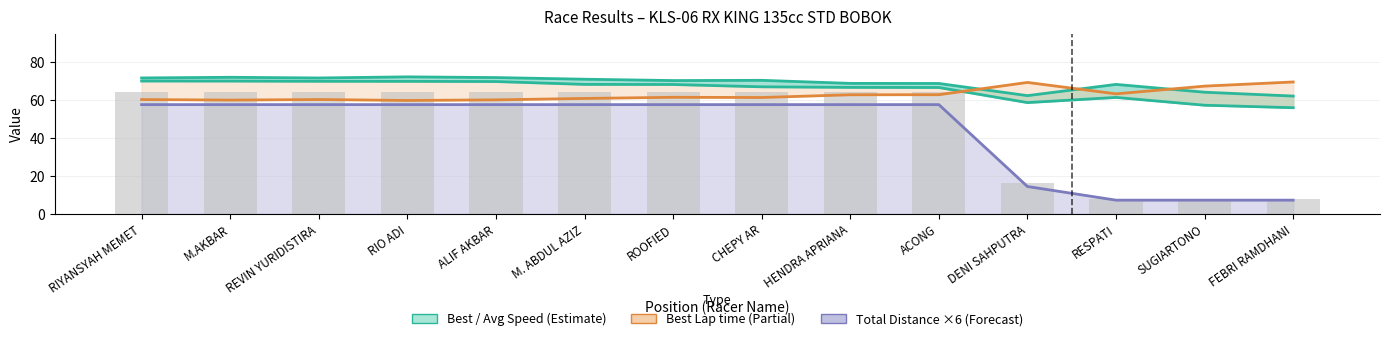

Reading left to right, what are all the values shown in this chart?

Best Speed: RIYANSYAH MEMET=71.7	M.AKBAR=72.0	REVIN YURIDISTIRA=71.7	RIO ADI=72.2	ALIF AKBAR=71.9	M. ABDUL AZIZ=71.0	ROOFIED=70.3	CHEPY AR=70.4	HENDRA APRIANA=68.8	ACONG=68.8	DENI SAHPUTRA=62.3	RESPATI=68.3	SUGIARTONO=64.1	FEBRI RAMDHANI=62.1
Average Speed: RIYANSYAH MEMET=70.0	M.AKBAR=70.0	REVIN YURIDISTIRA=69.9	RIO ADI=69.9	ALIF AKBAR=69.8	M. ABDUL AZIZ=68.3	ROOFIED=68.2	CHEPY AR=67.0	HENDRA APRIANA=66.7	ACONG=66.6	DENI SAHPUTRA=58.7	RESPATI=61.4	SUGIARTONO=57.3	FEBRI RAMDHANI=56.0
Best Lap time: RIYANSYAH MEMET=60.3	M.AKBAR=60.0	REVIN YURIDISTIRA=60.3	RIO ADI=59.8	ALIF AKBAR=60.1	M. ABDUL AZIZ=60.8	ROOFIED=61.5	CHEPY AR=61.3	HENDRA APRIANA=62.8	ACONG=62.8	DENI SAHPUTRA=69.3	RESPATI=63.3	SUGIARTONO=67.4	FEBRI RAMDHANI=69.6
Total Distance ×6: RIYANSYAH MEMET=57.6	M.AKBAR=57.6	REVIN YURIDISTIRA=57.6	RIO ADI=57.6	ALIF AKBAR=57.6	M. ABDUL AZIZ=57.6	ROOFIED=57.6	CHEPY AR=57.6	HENDRA APRIANA=57.6	ACONG=57.6	DENI SAHPUTRA=14.4	RESPATI=7.2	SUGIARTONO=7.2	FEBRI RAMDHANI=7.2
Total Laps ×8 (bars): RIYANSYAH MEMET=64.0	M.AKBAR=64.0	REVIN YURIDISTIRA=64.0	RIO ADI=64.0	ALIF AKBAR=64.0	M. ABDUL AZIZ=64.0	ROOFIED=64.0	CHEPY AR=64.0	HENDRA APRIANA=64.0	ACONG=64.0	DENI SAHPUTRA=16.0	RESPATI=8.0	SUGIARTONO=8.0	FEBRI RAMDHANI=8.0